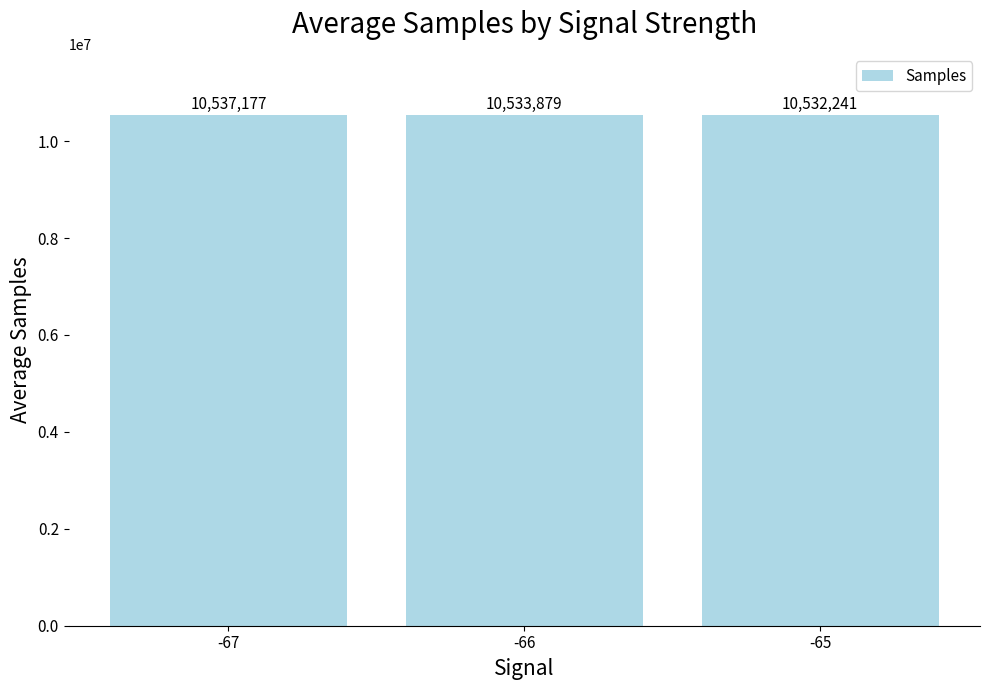

At which category does the chart reach its minimum across all series?

-65